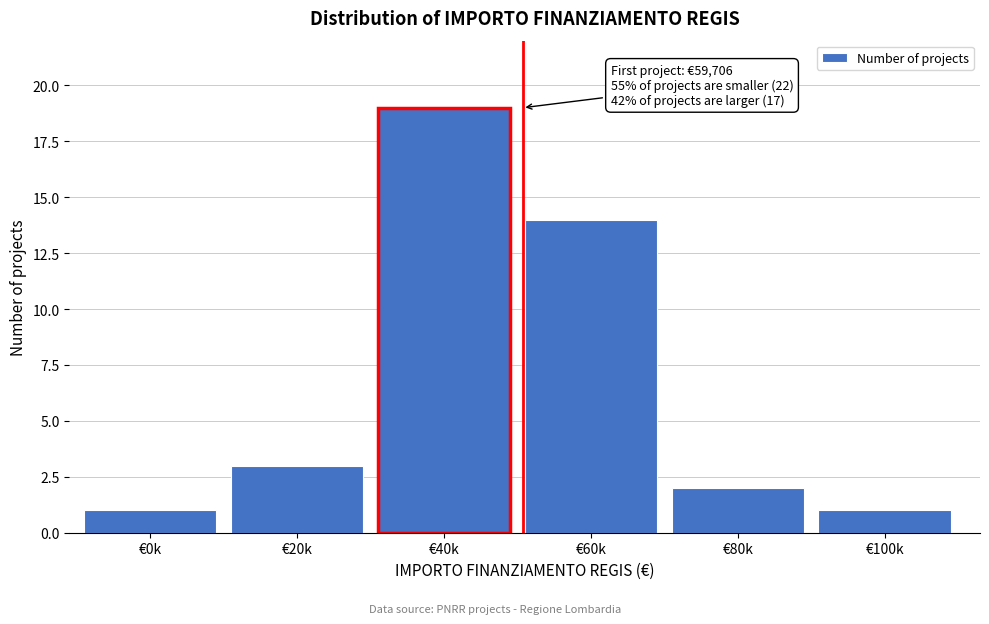

Reading right to left, what are all the values shown in this chart?

€100k=1	€80k=2	€60k=14	€40k=19	€20k=3	€0k=1